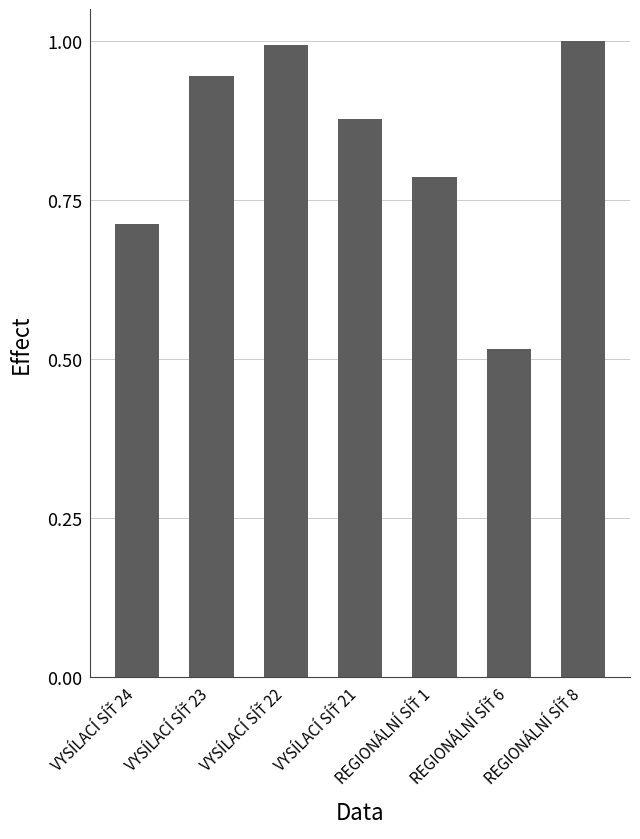

What is the difference between the second highest and second lowest values?

0.3